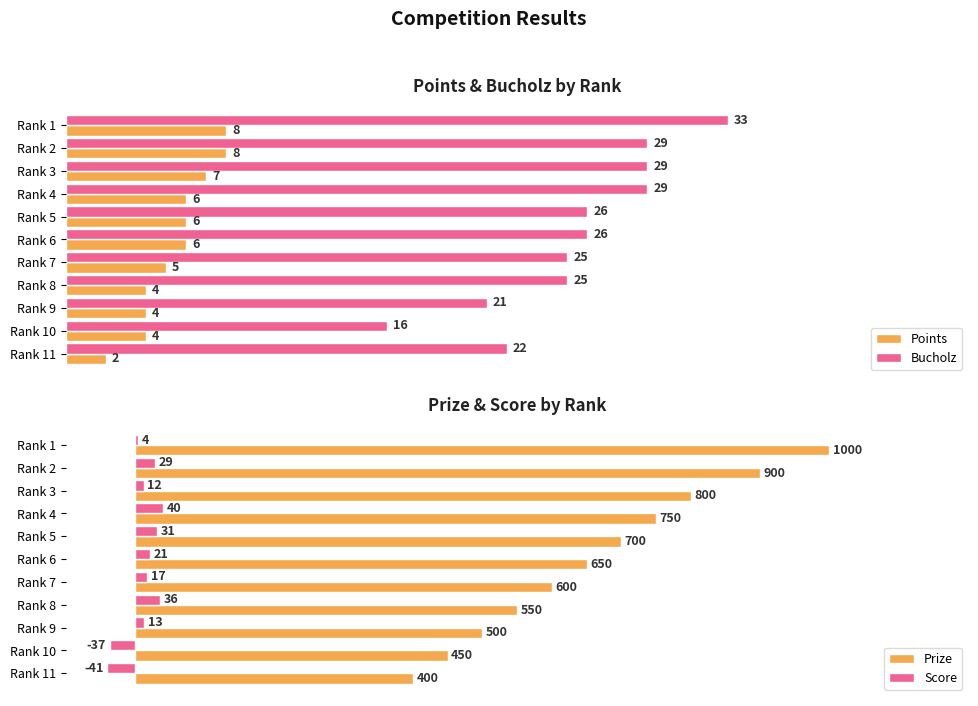

What is the difference between the Prize values at 5 and 6?

50